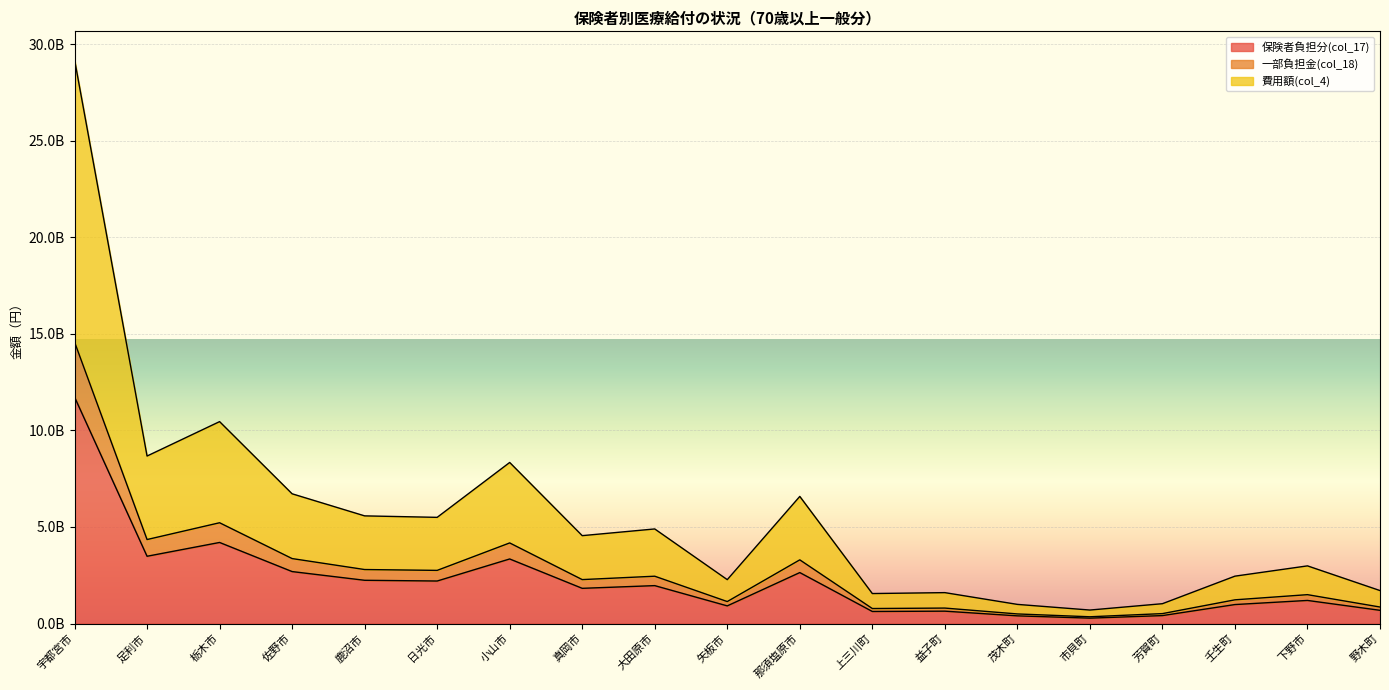

The value of 費用額合計(col_12) at 佐野市 is 4399078694. True or false?

False